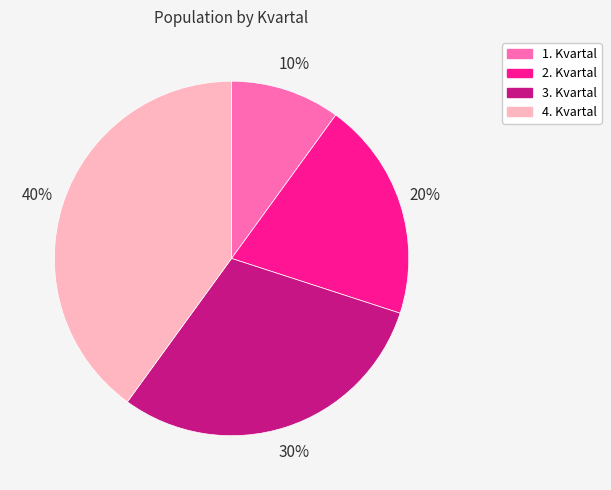

Does any single category account for the majority?

No